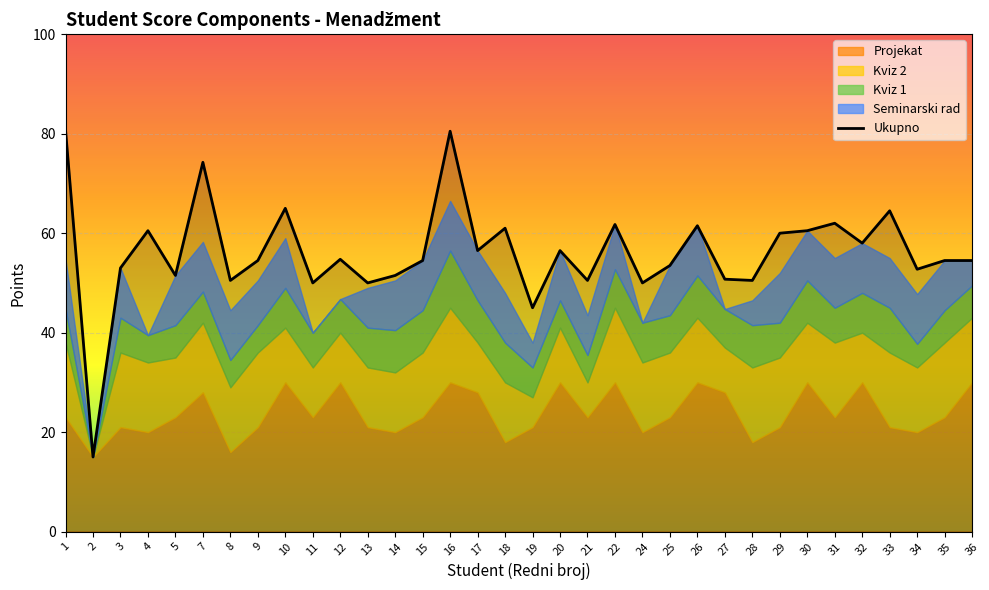

Count the number of categories in the chart.

34